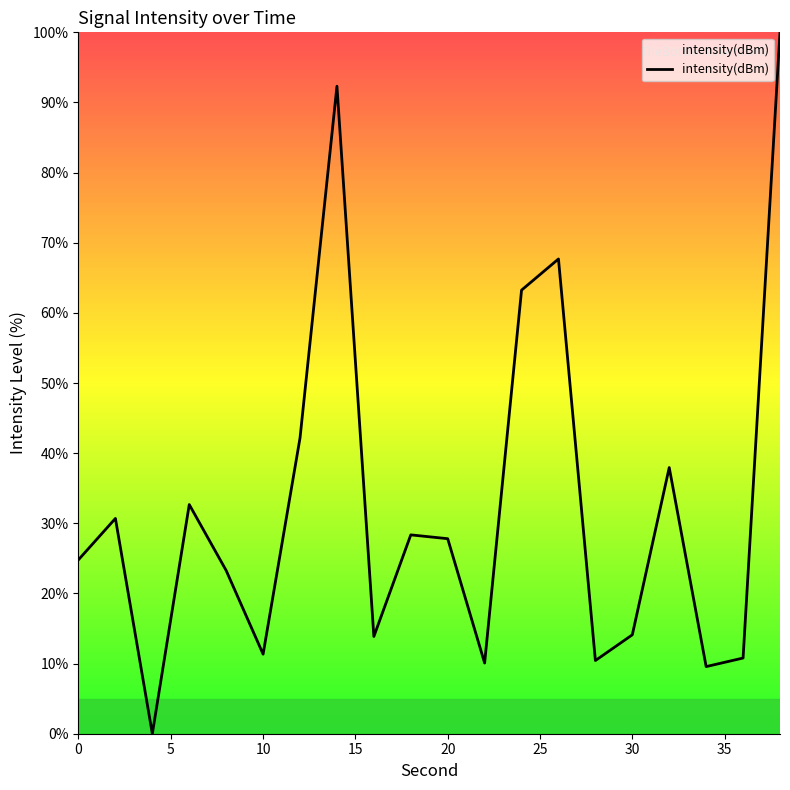

What is the maximum value shown in the chart?

100.0